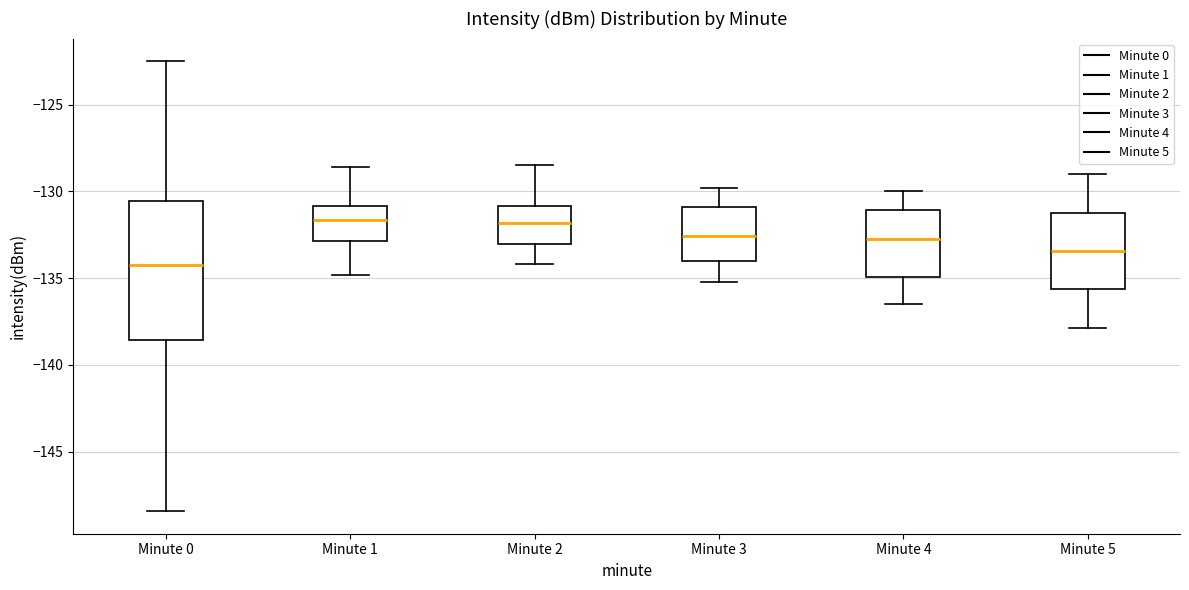

Which box is the tallest, from its lower edge to its upper edge?

Minute 0